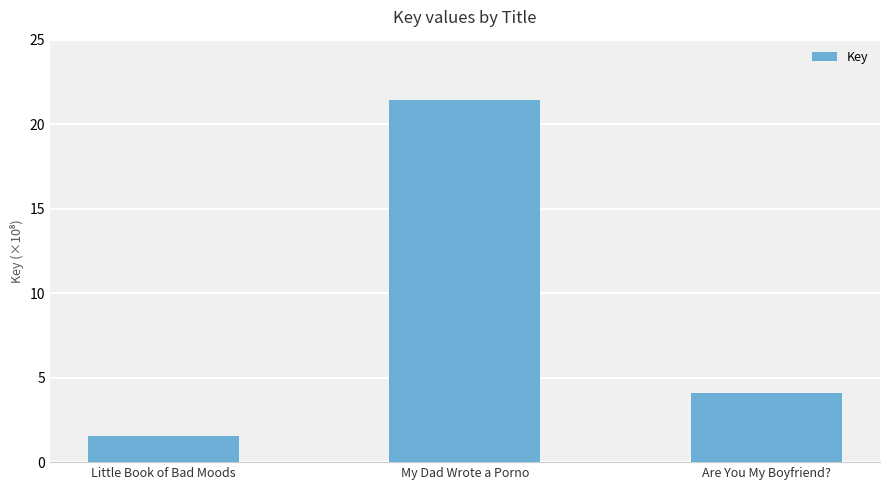

What is the change in value from Little Book of Bad Moods to My Dad Wrote a Porno?

+1984408576